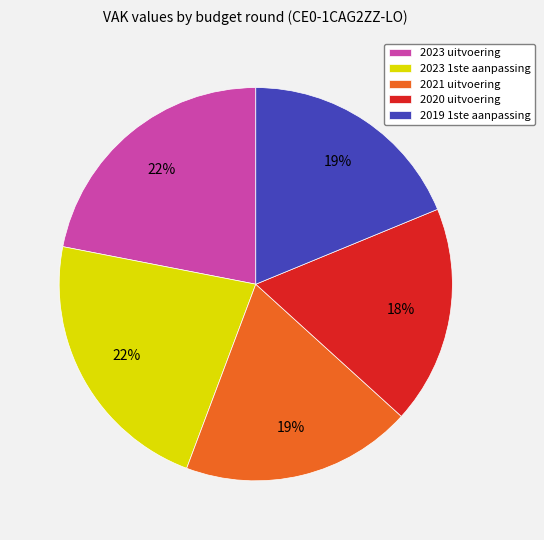

True or false: 2019 1ste aanpassing accounts for 29% of the total.

False